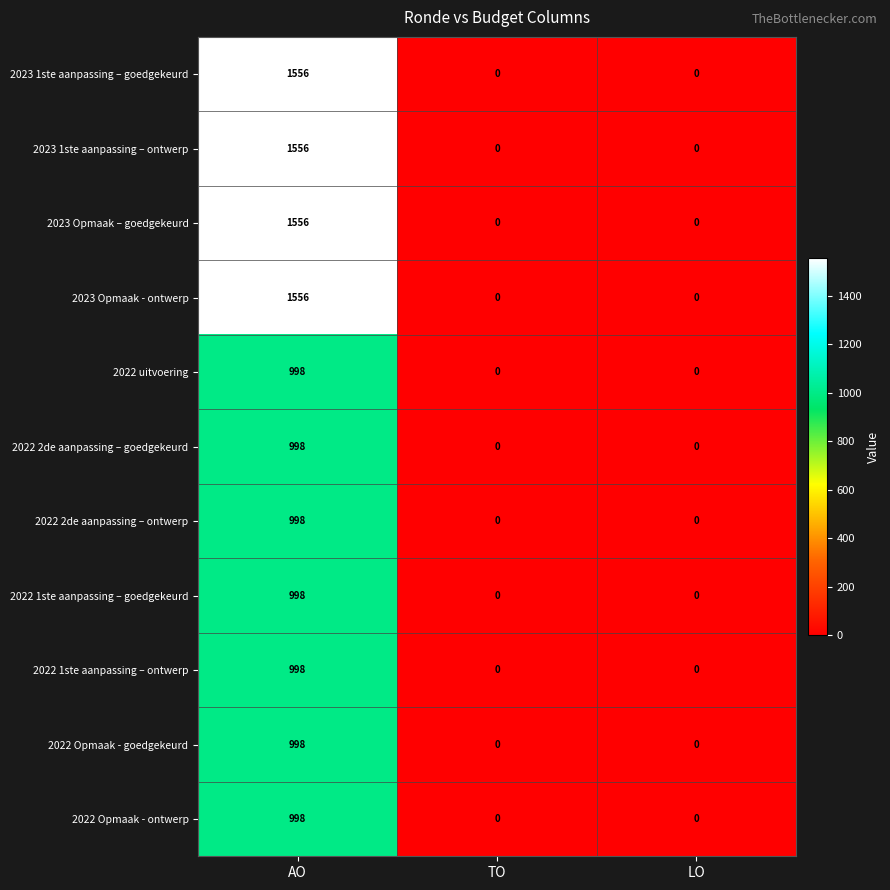

Is it true that 2022 2de aanpassing – goedgekeurd equals 1678 at AO?

False